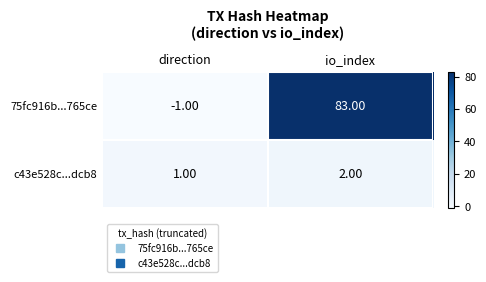

Which label corresponds to the largest value in the chart?

io_index